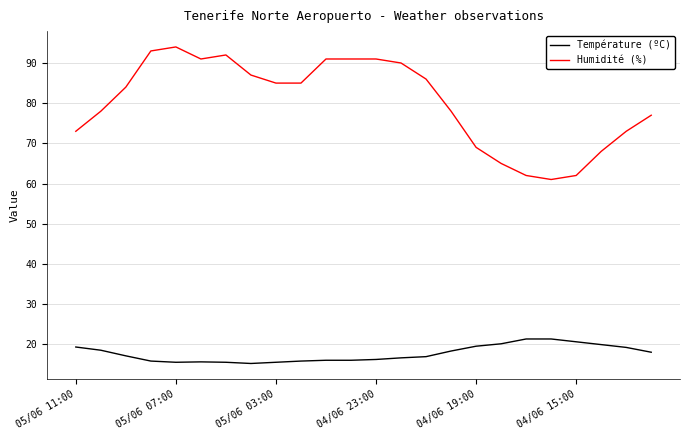

Rank the series by their average value, from lowest to highest.

Température (ºC), Humidité (%)